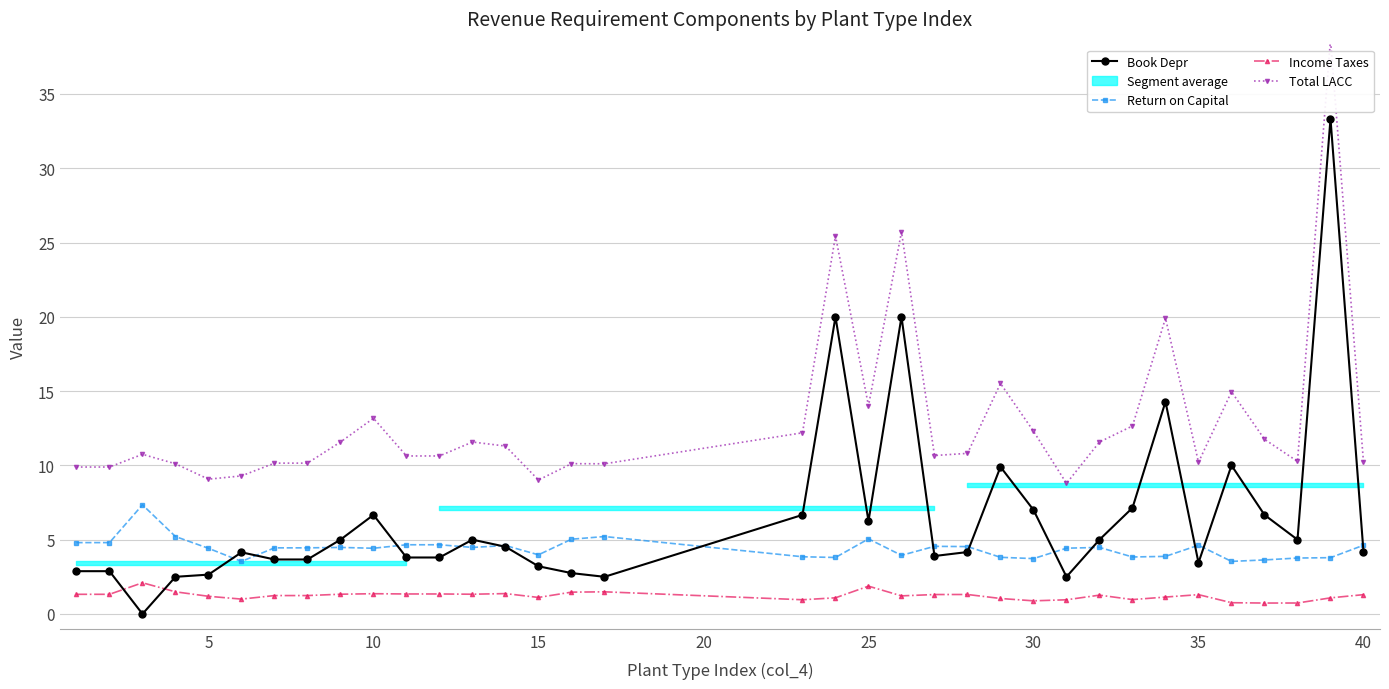

True or false: Return on Capital has more than 2 points higher than both neighbors.

True